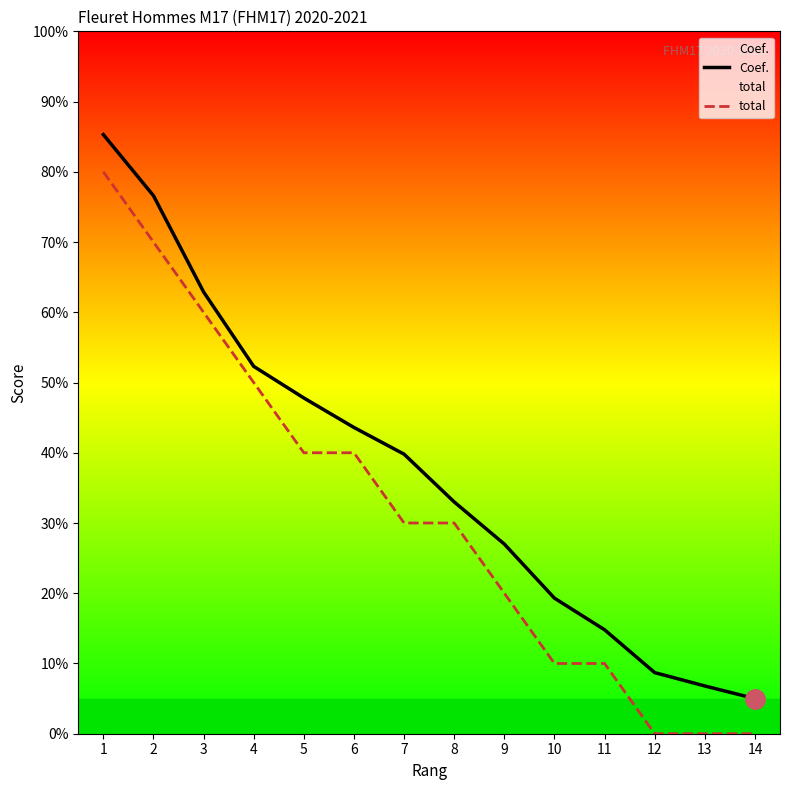

Count the number of data series in this chart.

2